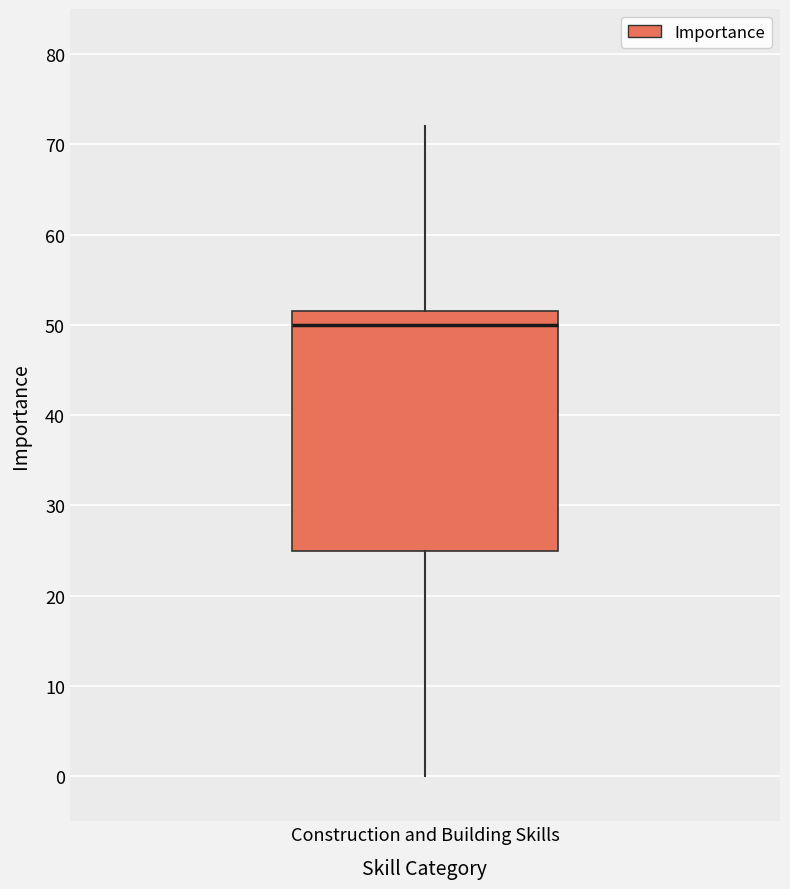

Where does the lower whisker of the box for Construction and Building Skills end on the y-axis? The values are not printed on the chart, so give them approximately, as read against the axis.

0